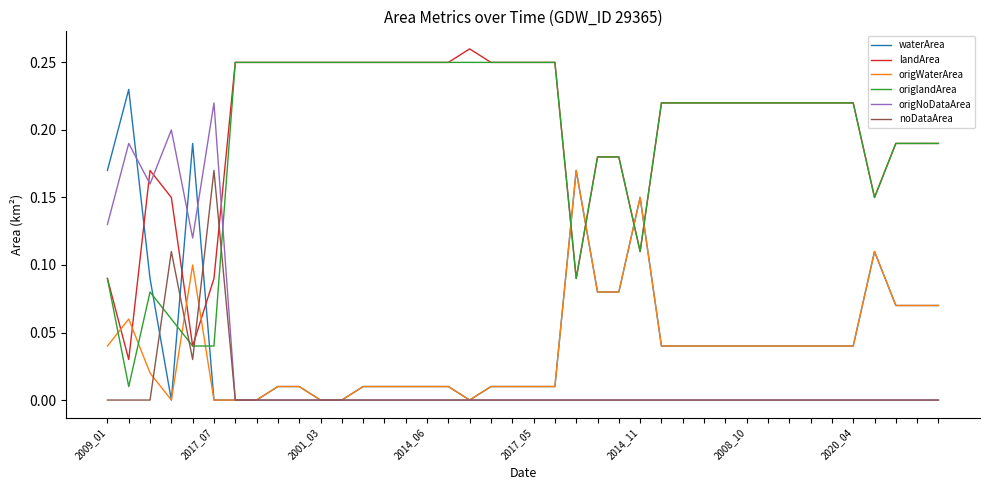

After their last crossing, which series has the higher values: landArea or origNoDataArea?

landArea